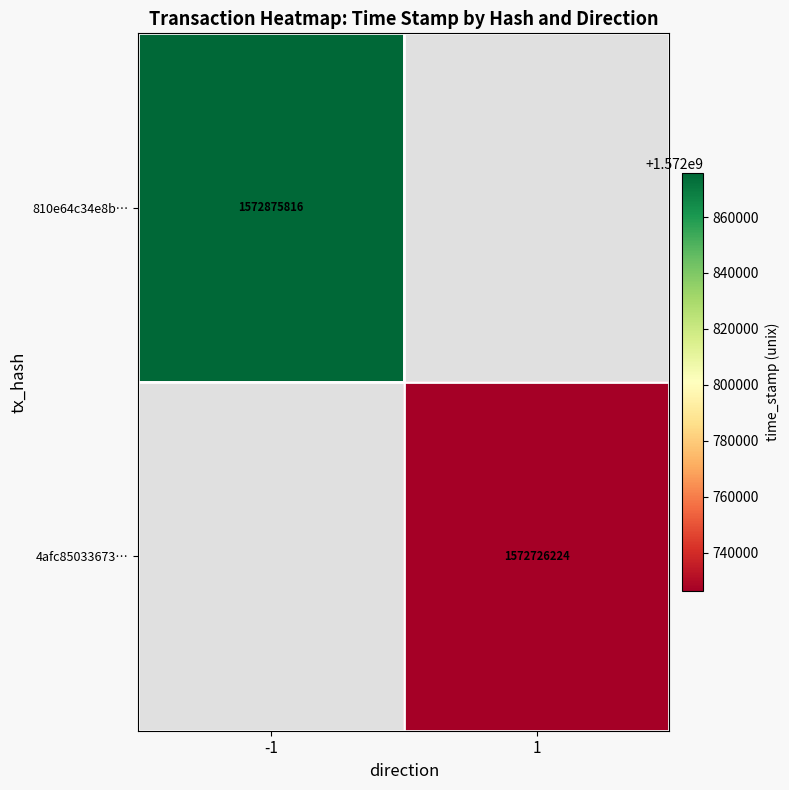

True or false: 810e64c34e8b… has a value of 800777590 at -1.

False